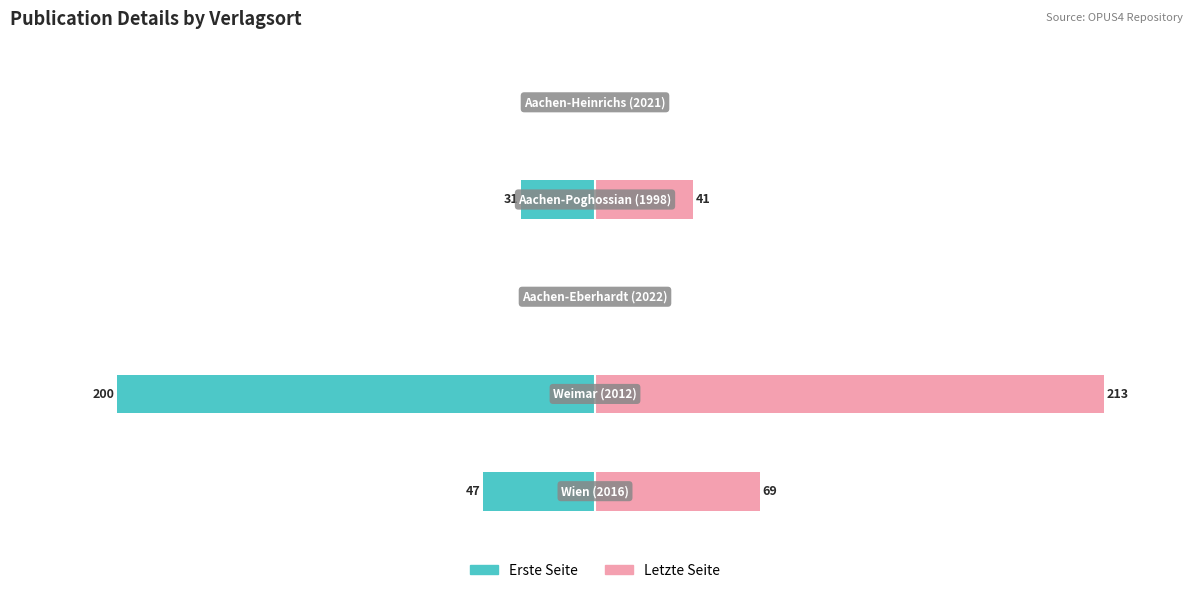

True or false: Letzte Seite has a value of 138.6 at −100.

False